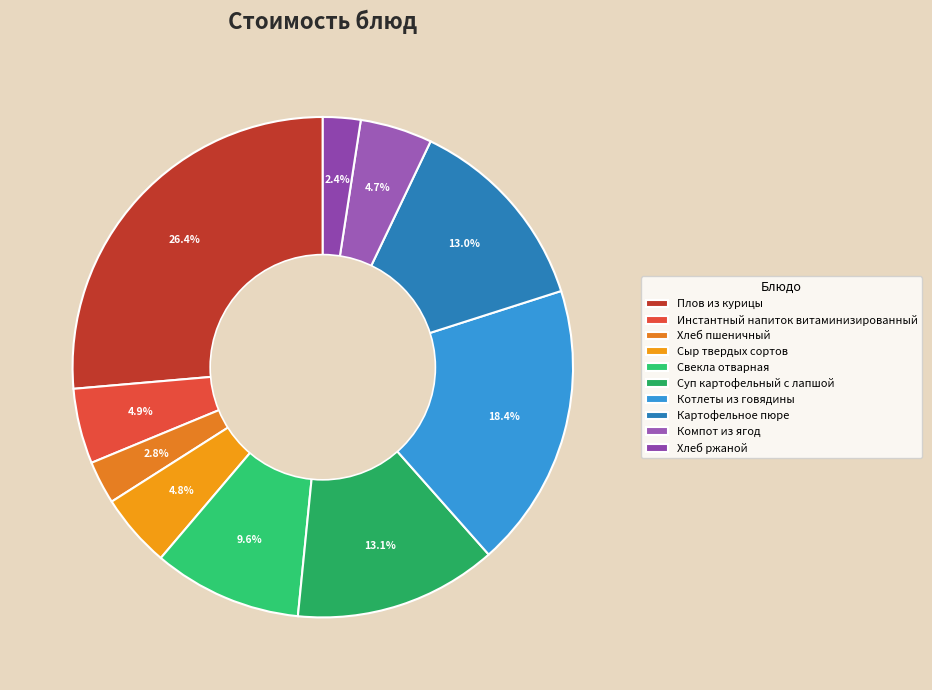

True or false: Суп картофельный с лапшой accounts for 5% of the total.

False